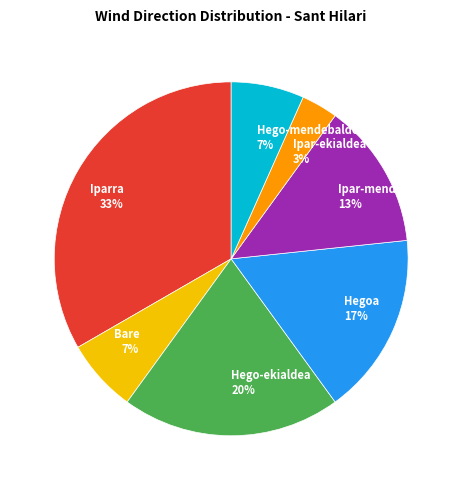

How many slices are in this pie chart?

7